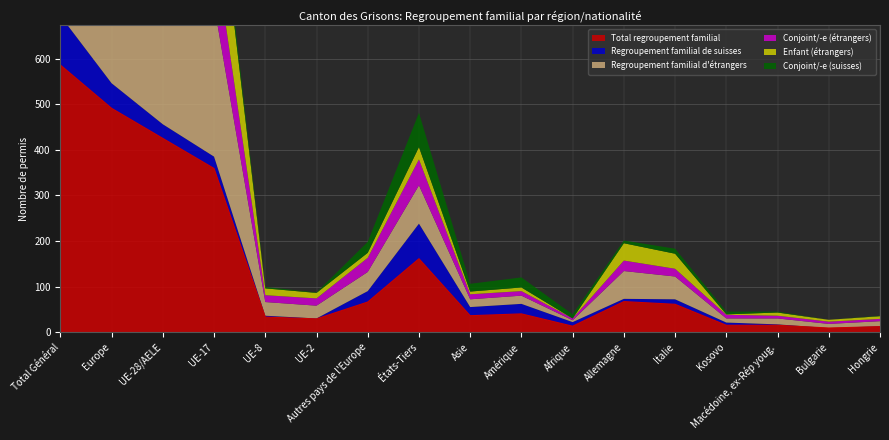

What is the sum of all Regroupement familial de suisses values?

401